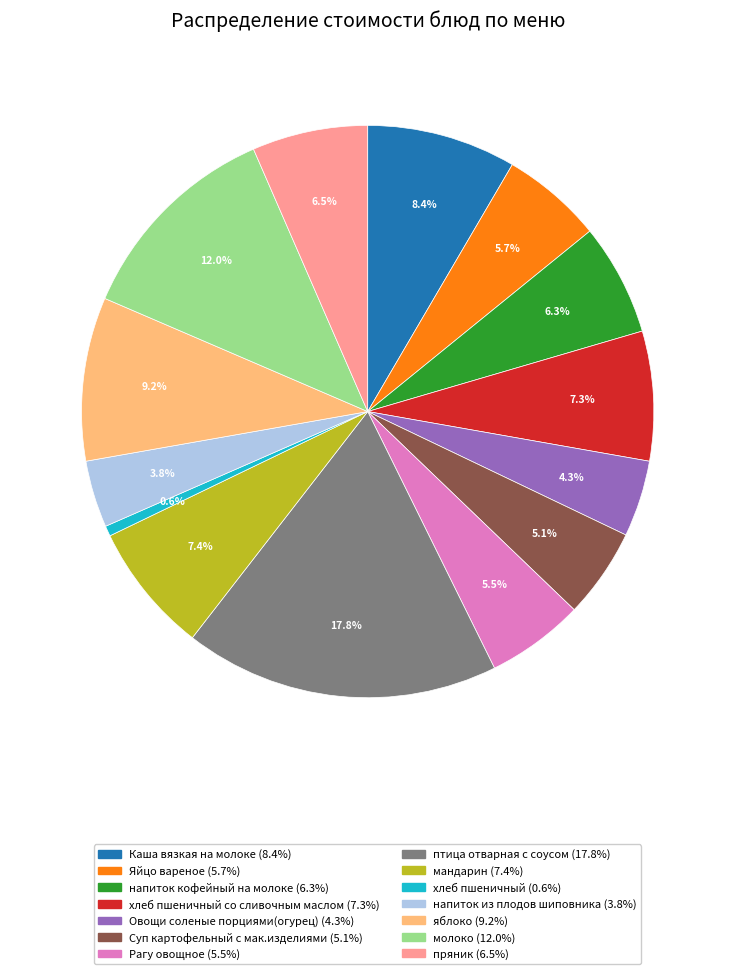

Does any single category account for the majority?

No